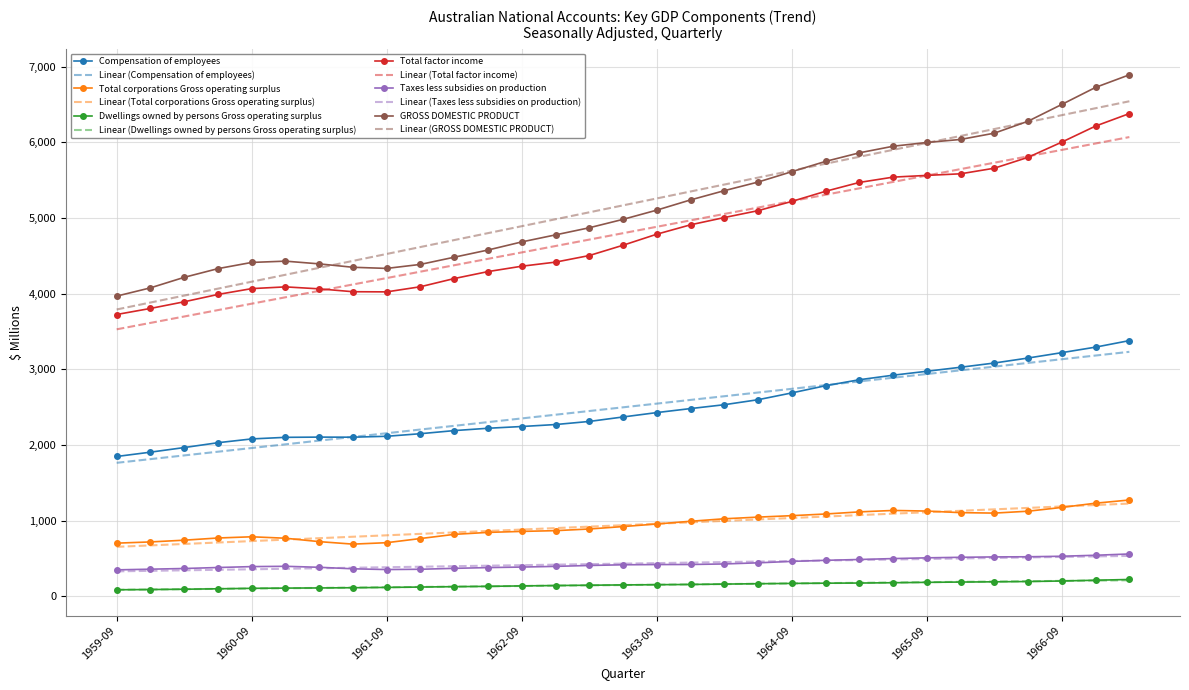

True or false: Compensation of employees and Total corporations Gross operating surplus cross at least once.

False